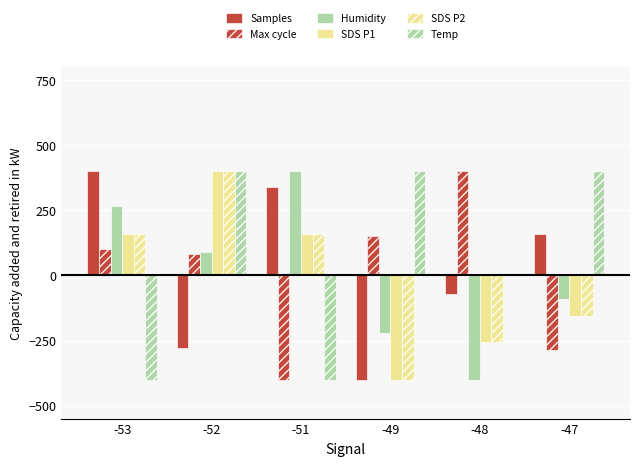

List the labels in order of Temp value, smallest first.

-53, -51, -48, -52, -49, -47